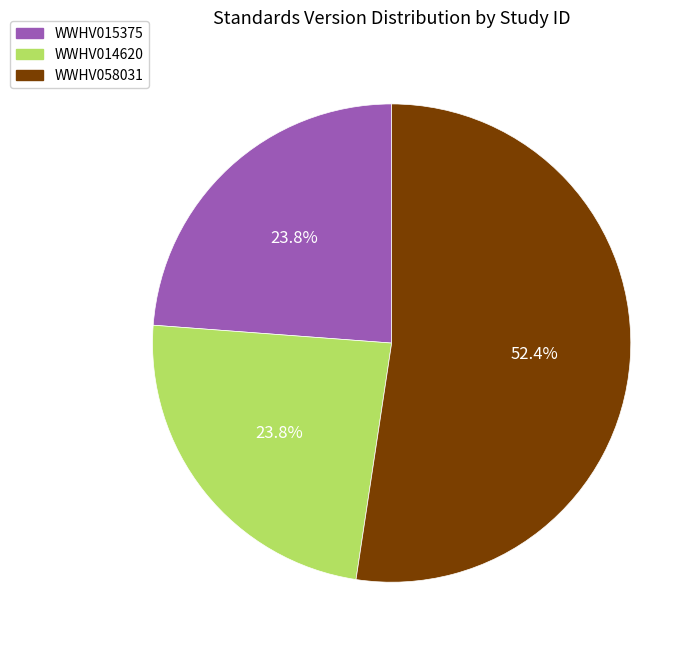

What is the majority slice?

WWHV058031